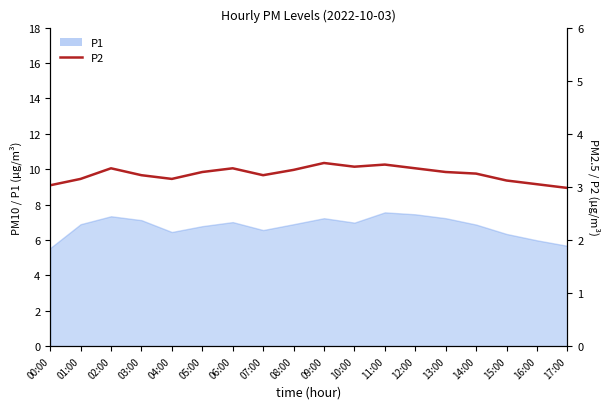

What is the label of the 2nd point from the right?

16:00